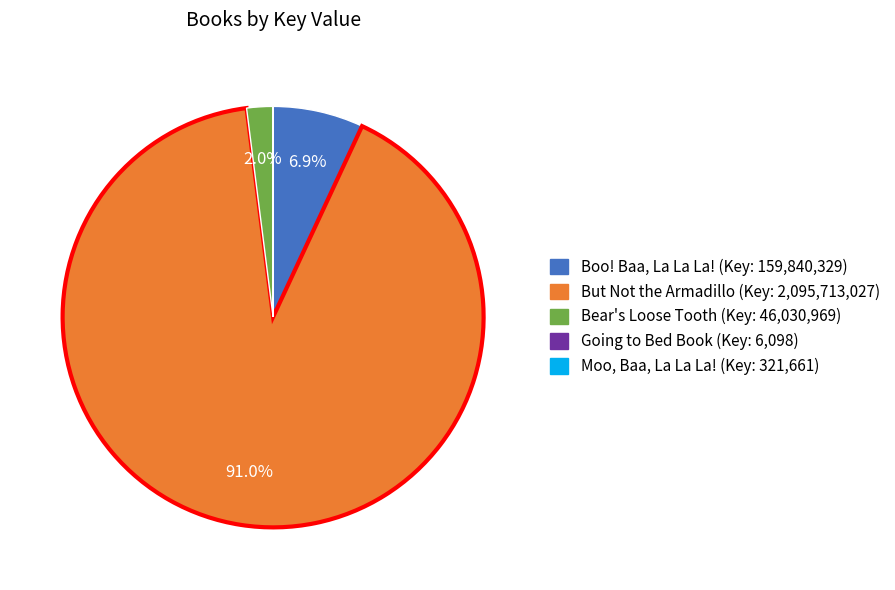

Does any single category account for the majority?

Yes